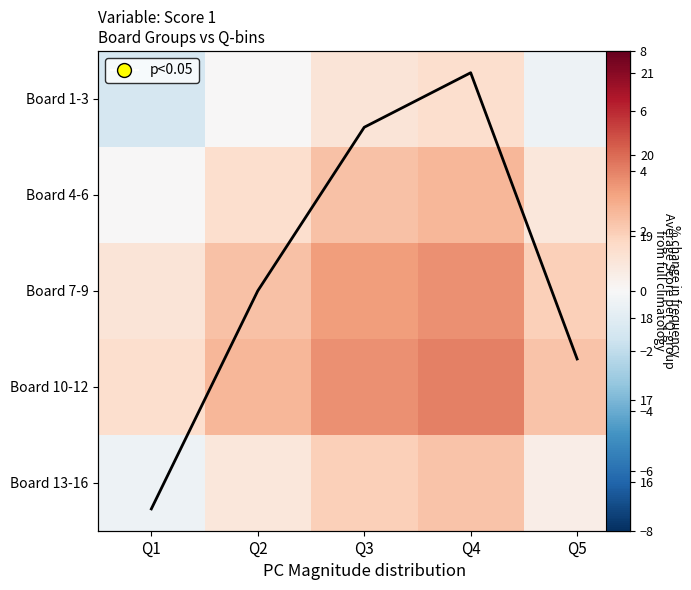

Is it true that Board 13-16 equals -0.4 at Q1?

True